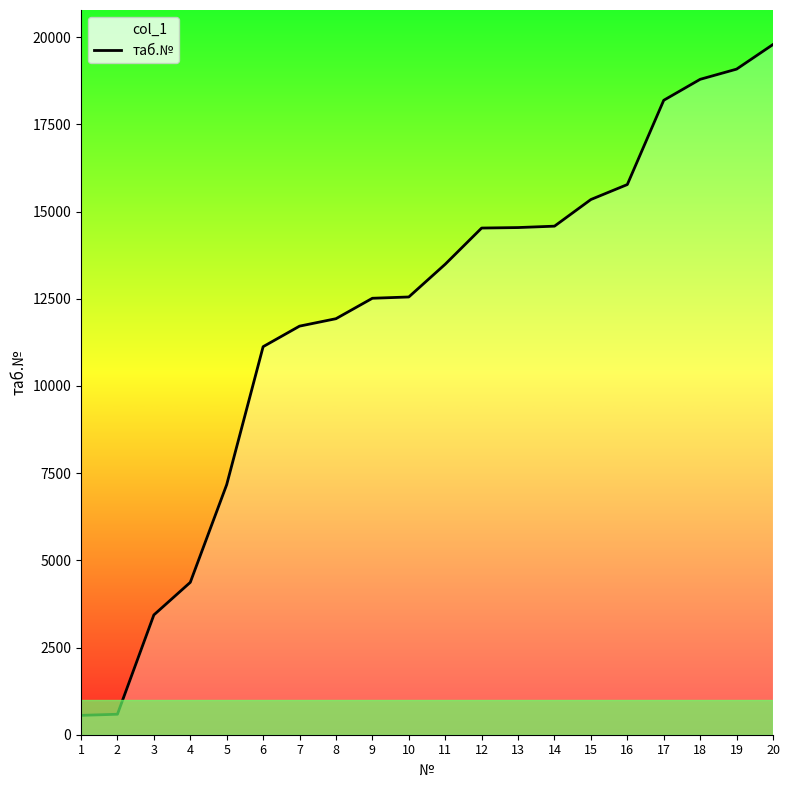

True or false: the data shows 4061 at 18.

False